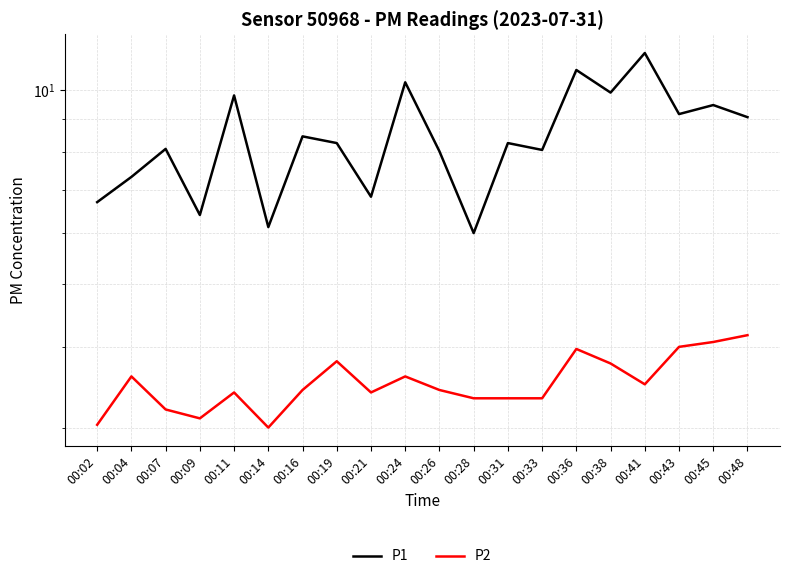

The P1 series shows 8.3 at 00:19. True or false?

True